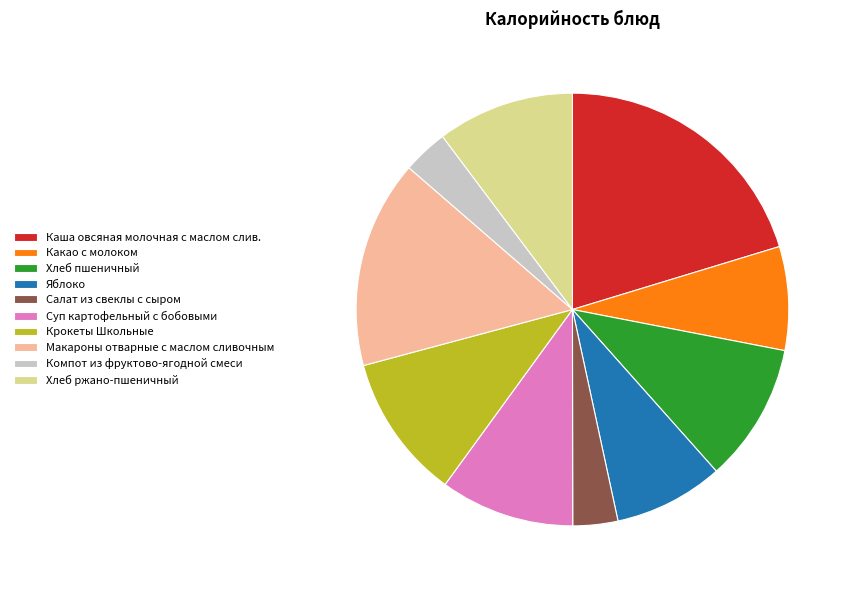

True or false: Макароны отварные с маслом сливочным accounts for 16% of the total.

True